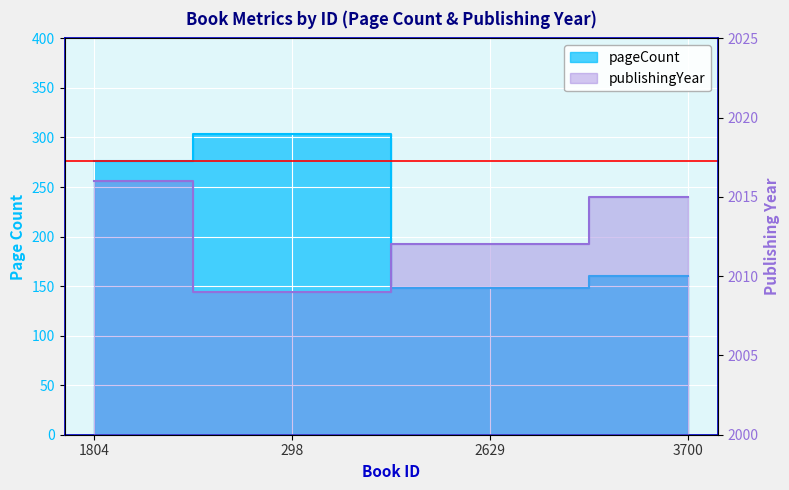

Which has a higher value, 3700 or 2629?

3700